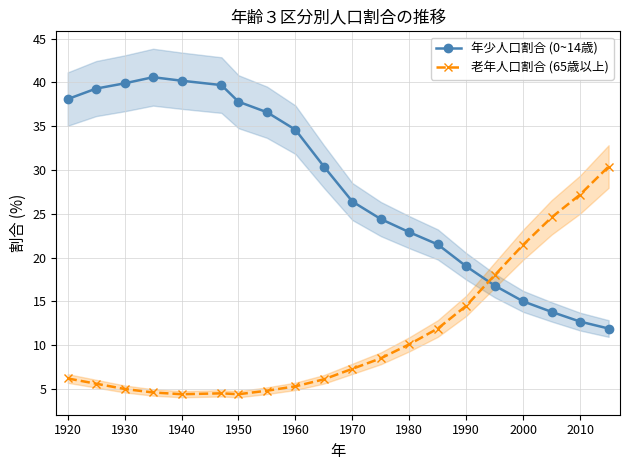

How many categories are shown in the chart?

20